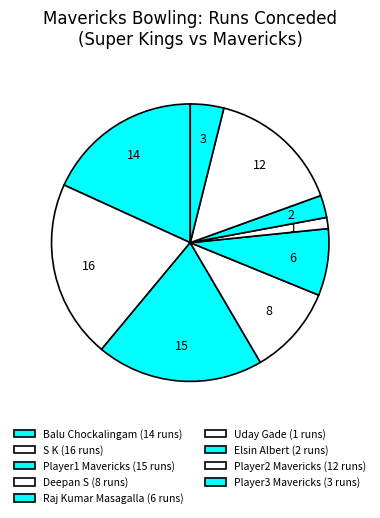

Which has a higher value, Elsin Albert or Uday Gade?

Elsin Albert